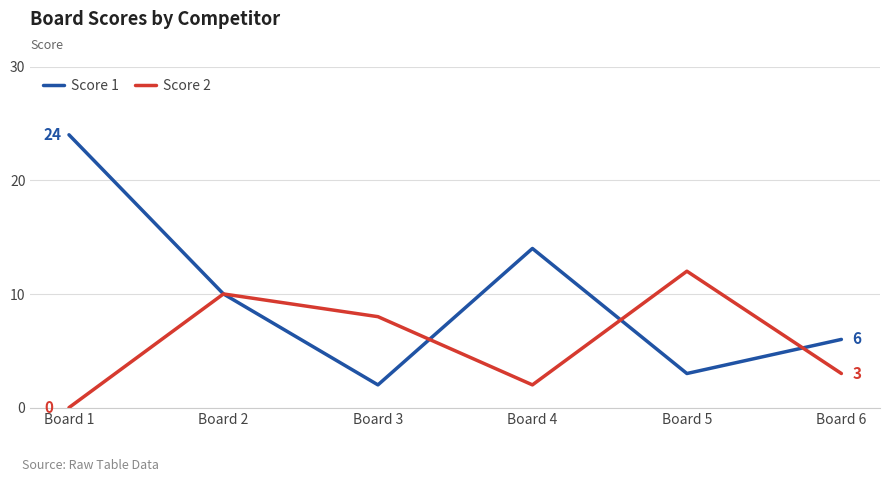

Which series has the largest range (max minus min)?

Score 1